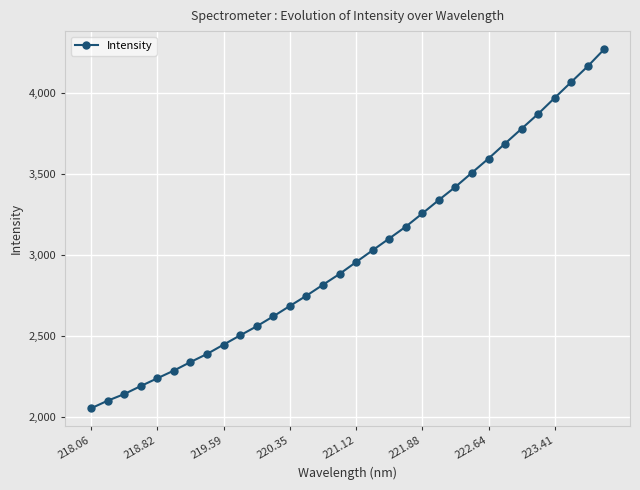

What is the maximum value shown in the chart?

4273.7